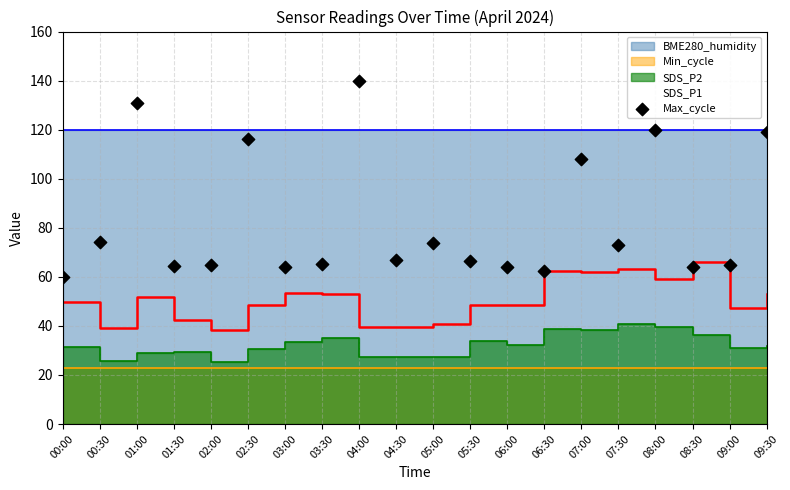

What is the change in value from 04:30 to 08:30?

-2.8